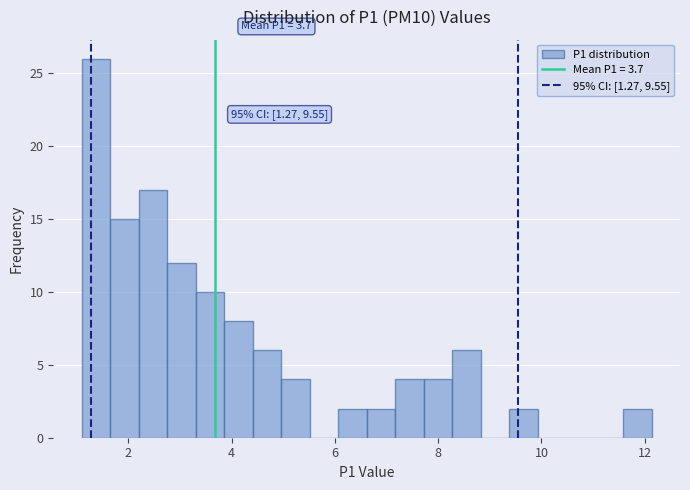

Around what value on the x-axis is the tallest bar? Give the approximate position of its centre, as read against the axis.

1.4